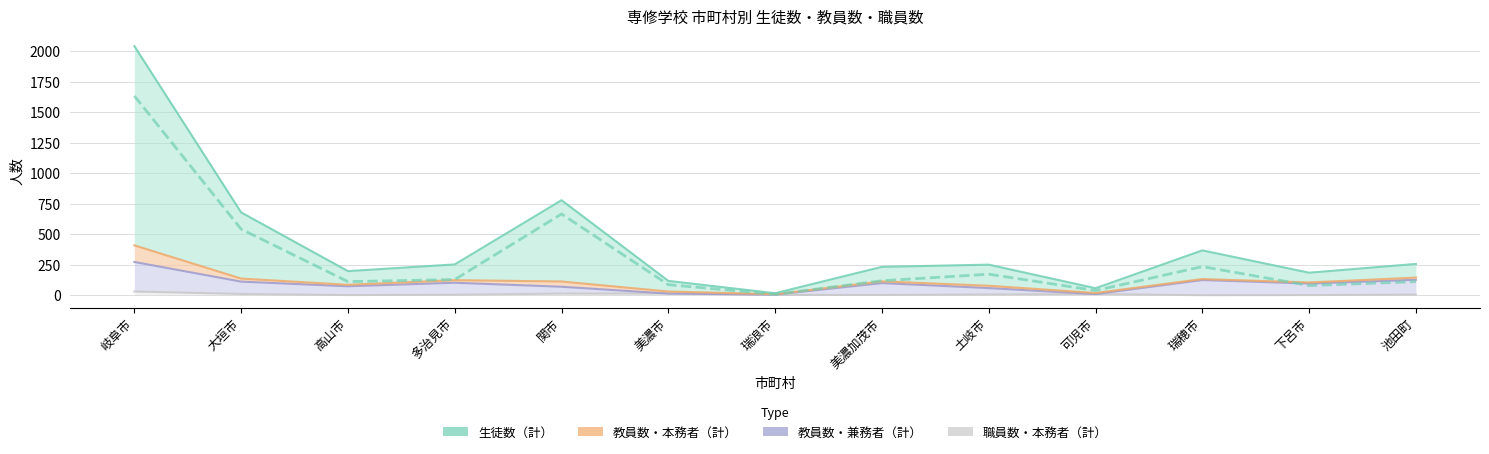

List the labels in order of 教員数・兼務者（計） value, smallest first.

瑞浪市, 可児市, 美濃市, 土岐市, 関市, 高山市, 下呂市, 美濃加茂市, 多治見市, 大垣市, 瑞穂市, 池田町, 岐阜市